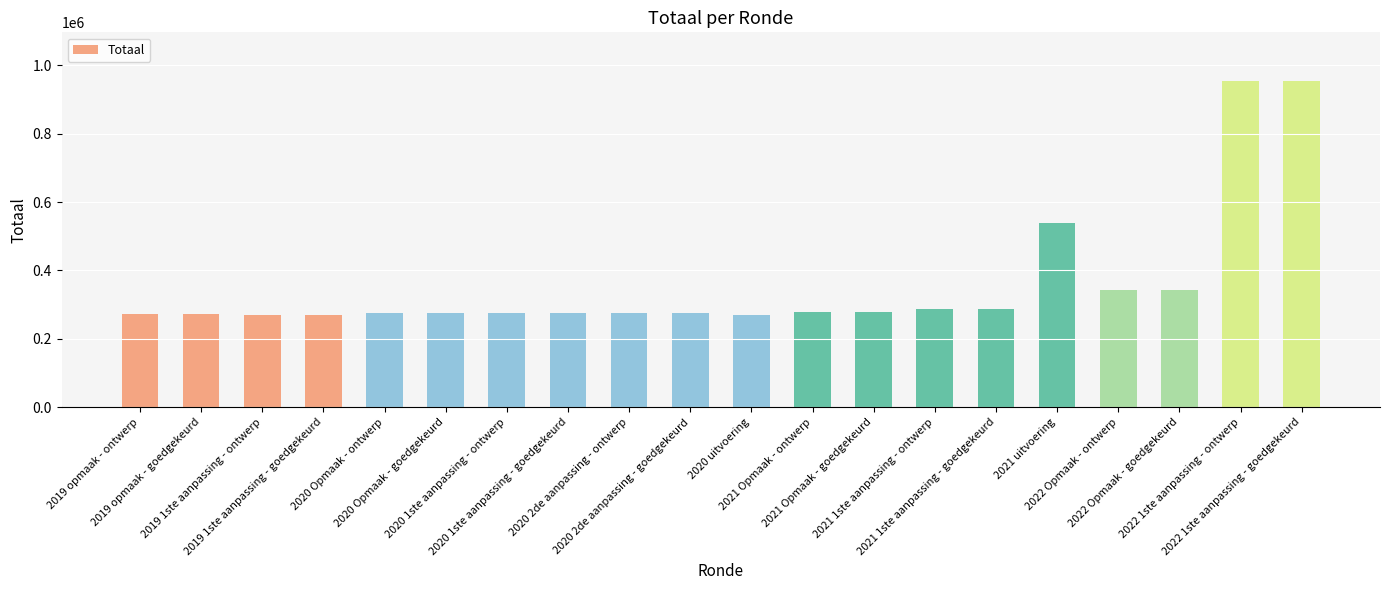

What is the difference between the values at 2021 Opmaak - ontwerp and 2022 Opmaak - ontwerp?

63010